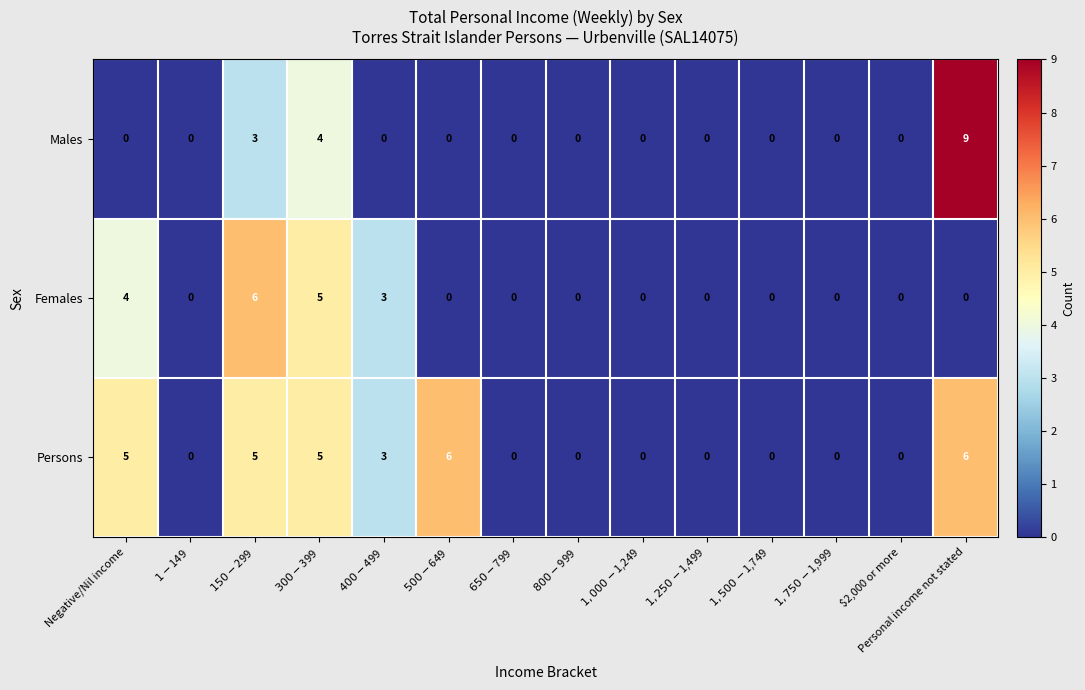

Count the number of categories in the chart.

14